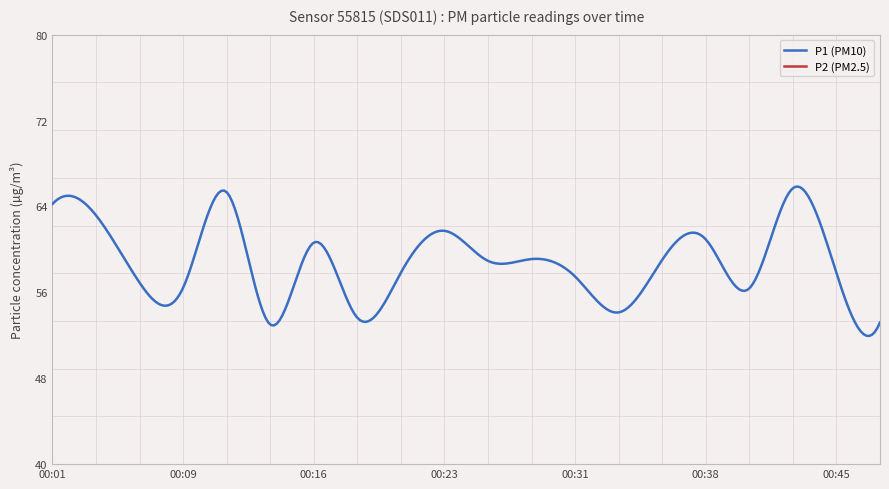

Which series has the widest spread of values?

P1